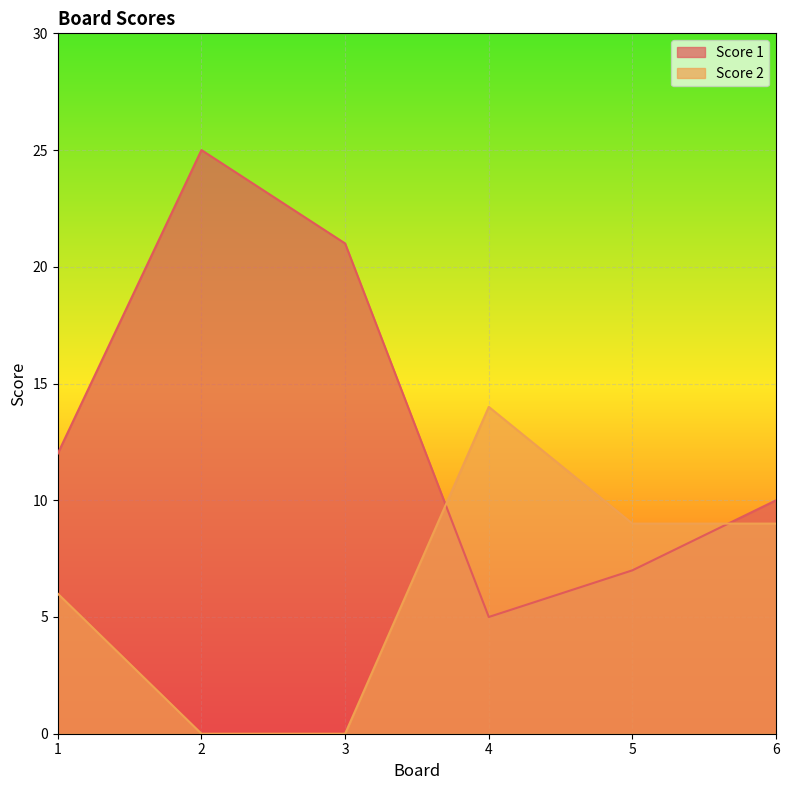

Between 1 and 5, which series saw the biggest shift?

Score 1